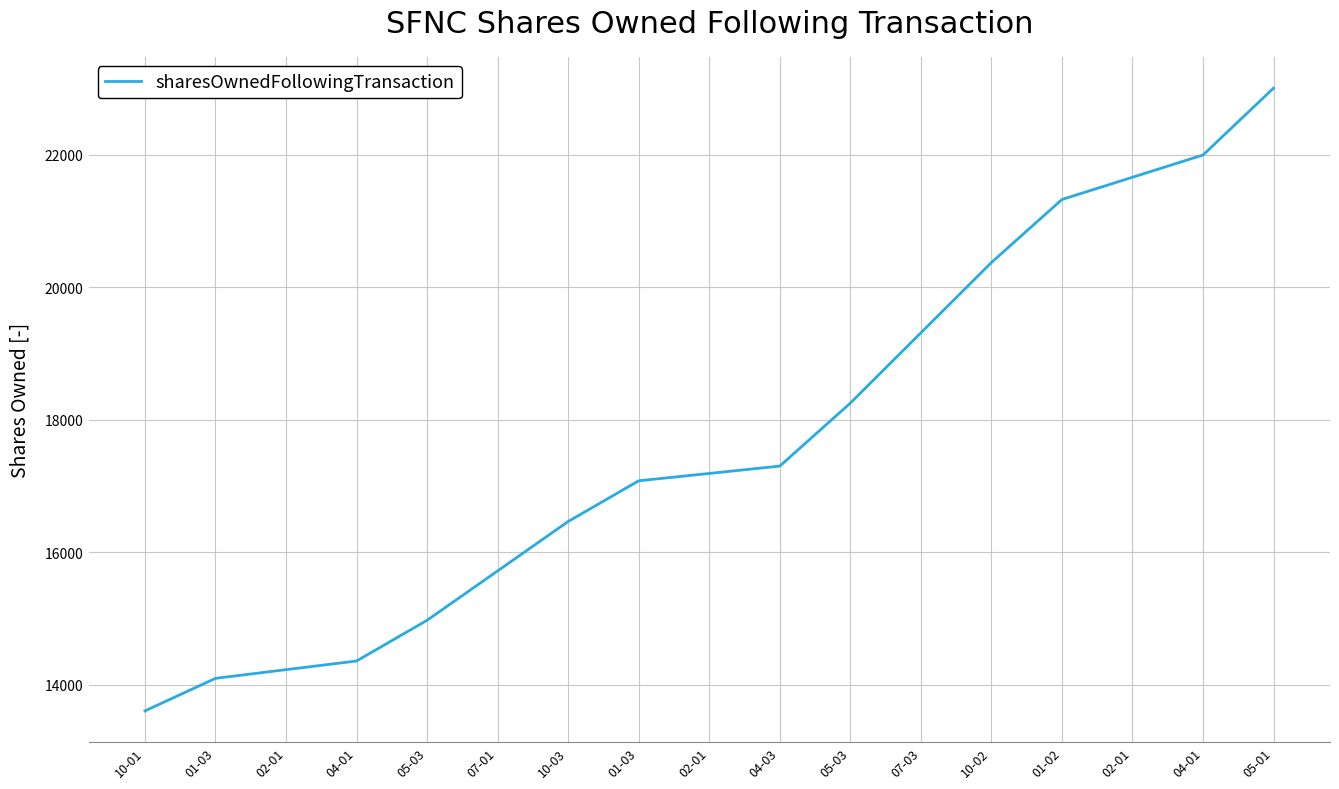

Rank the categories by value from highest to lowest.

05-01, 04-01, 02-01, 01-02, 10-02, 07-03, 05-03, 04-03, 02-01, 01-03, 10-03, 07-01, 05-03, 04-01, 02-01, 01-03, 10-01